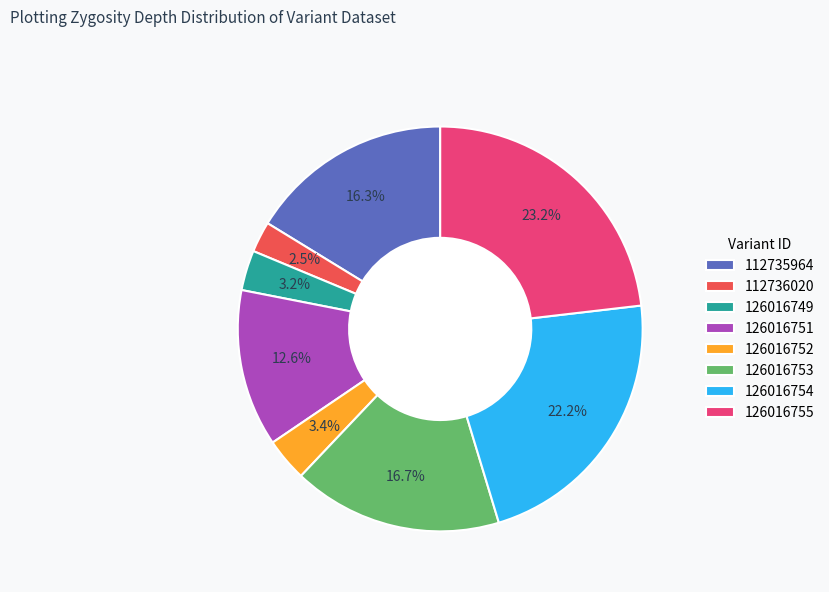

Between 126016751 and 112736020, which is larger?

126016751